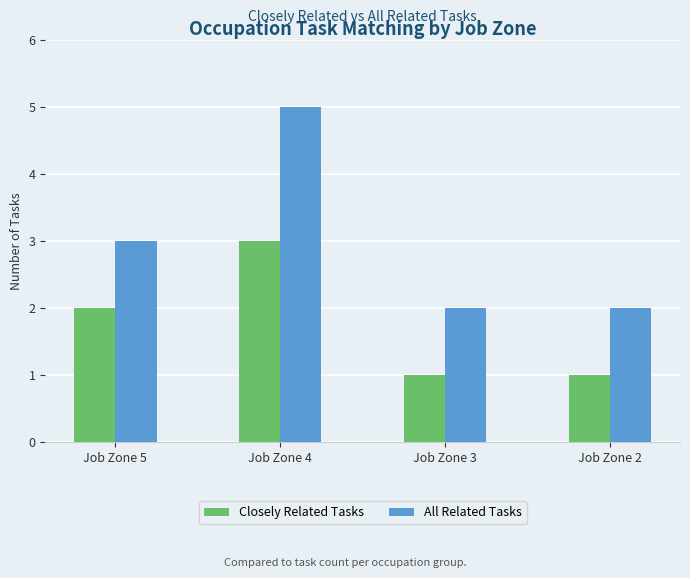

What is the smallest value displayed?

1